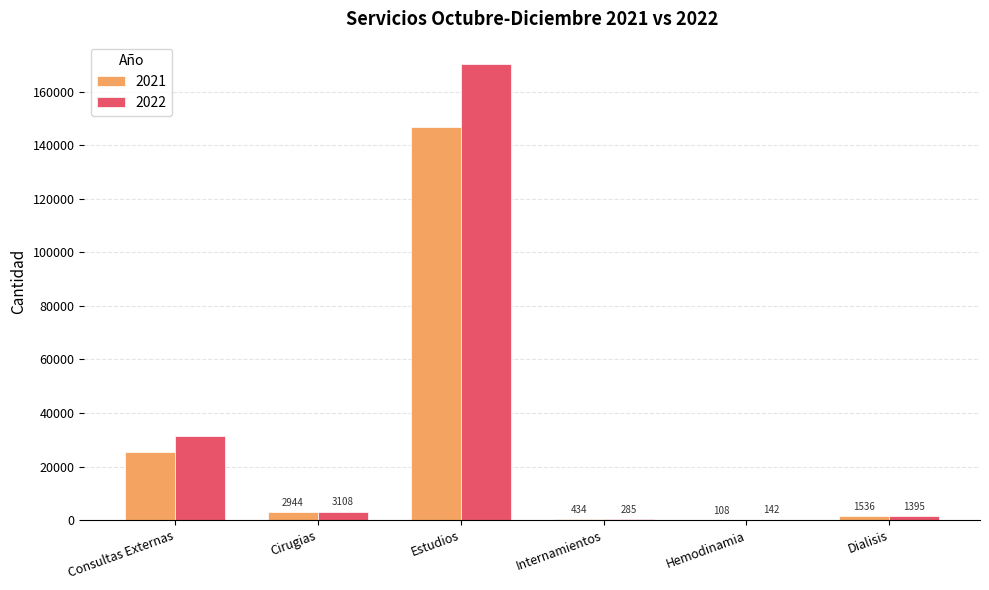

What is the approximate value of 2021 at Dialisis?

1536